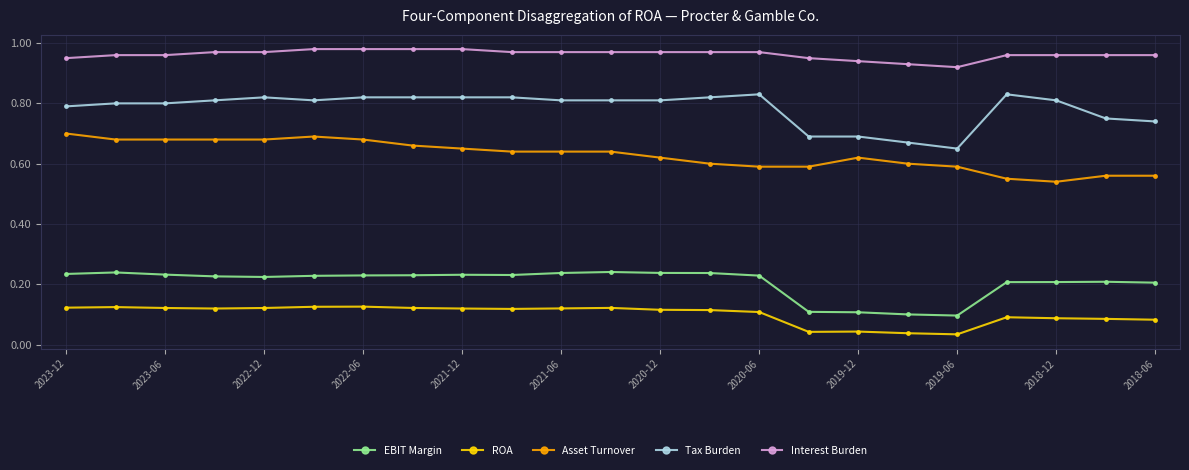

True or false: Asset Turnover has more than 0 points higher than both neighbors.

True